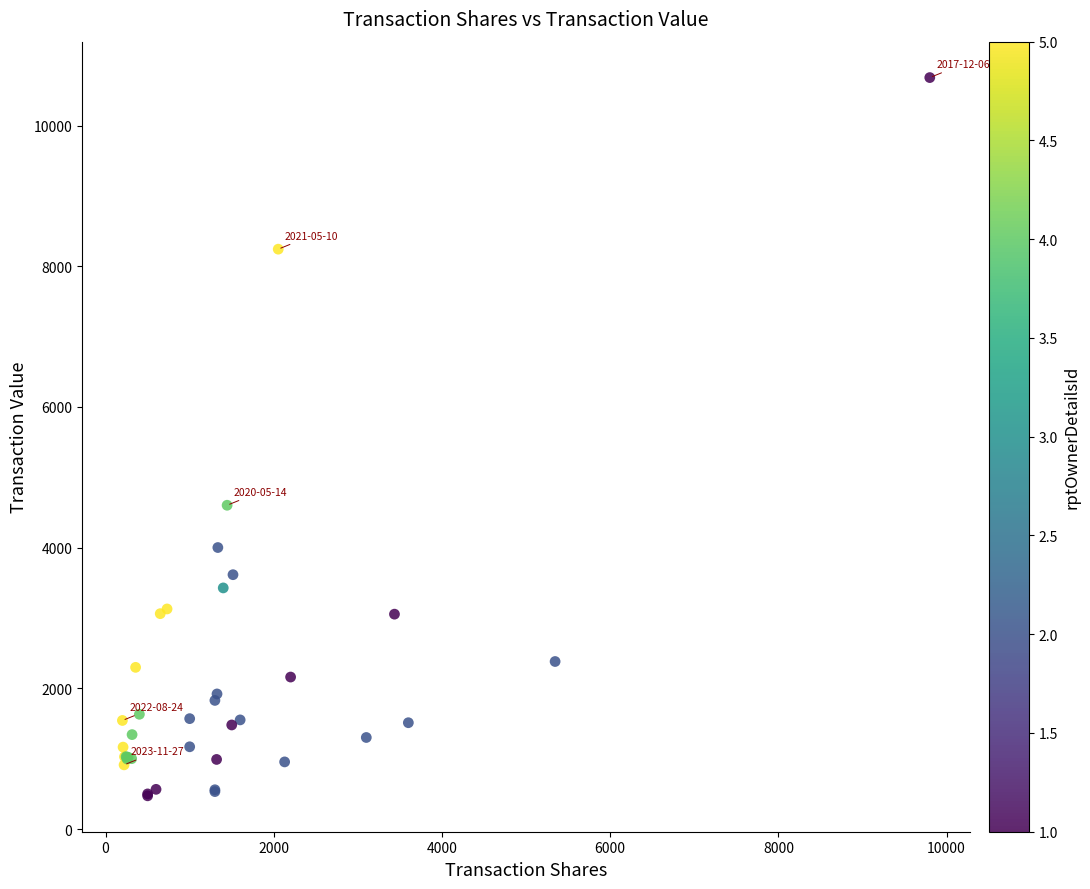

What Y value in the scatter plot is closest to 5577?

4603